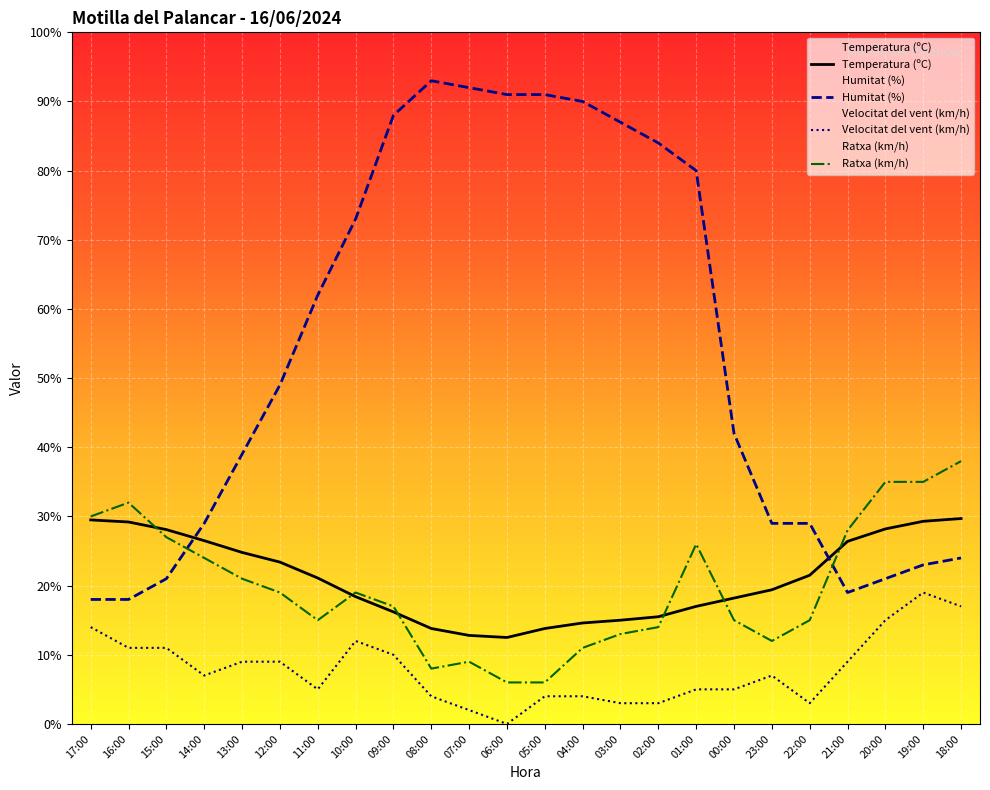

What is the label of the 8th point from the right?

01:00